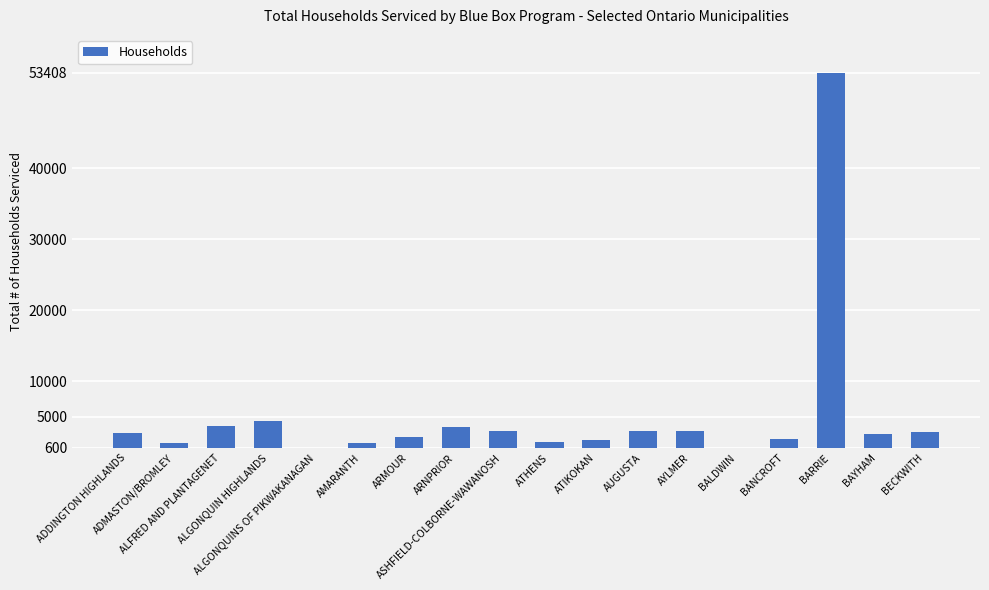

How many bars are there in total?

18